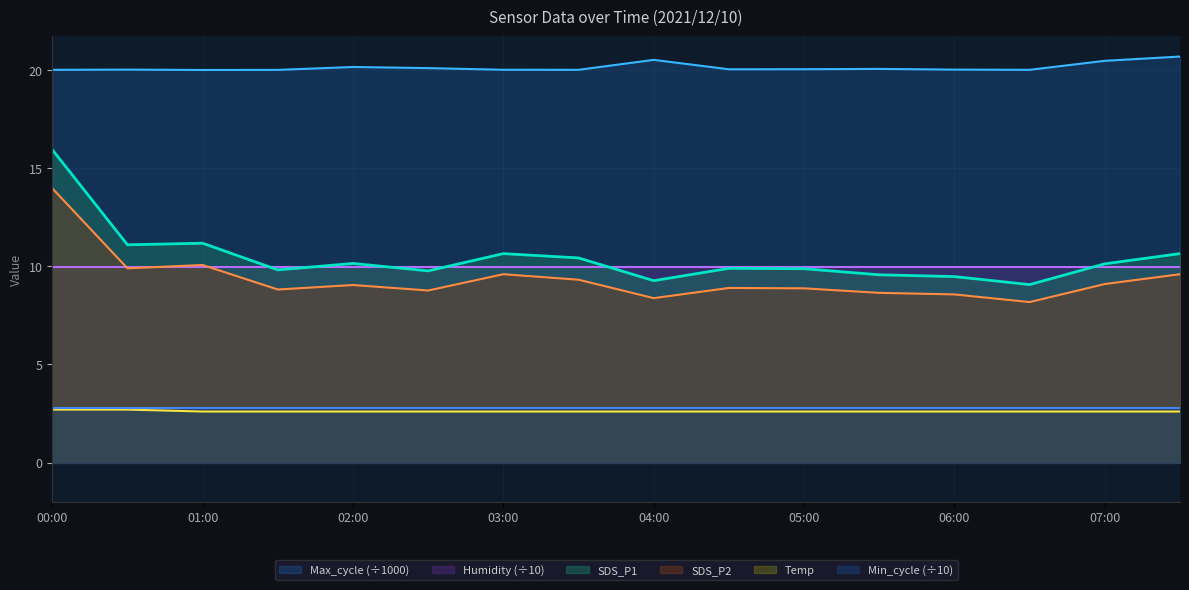

True or false: SDS_P1 and Max_cycle cross at least once.

False